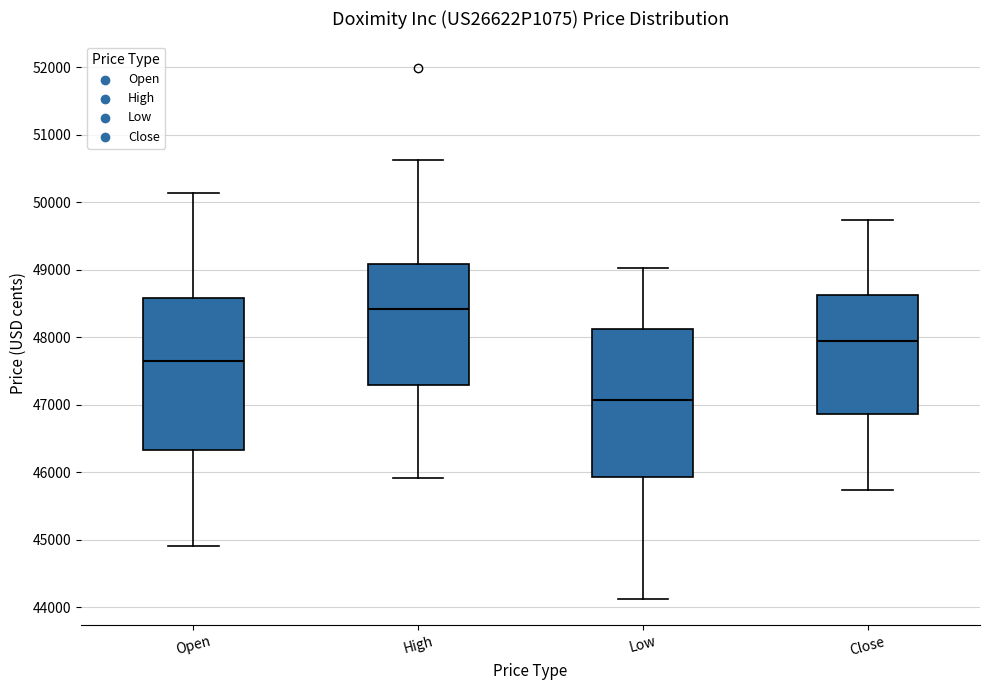

Which box's median line is the lowest?

Low